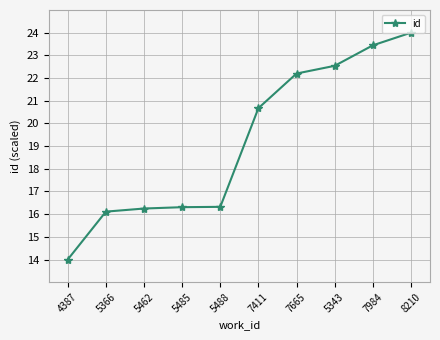

True or false: the data shows 16.3 at 5488.

True